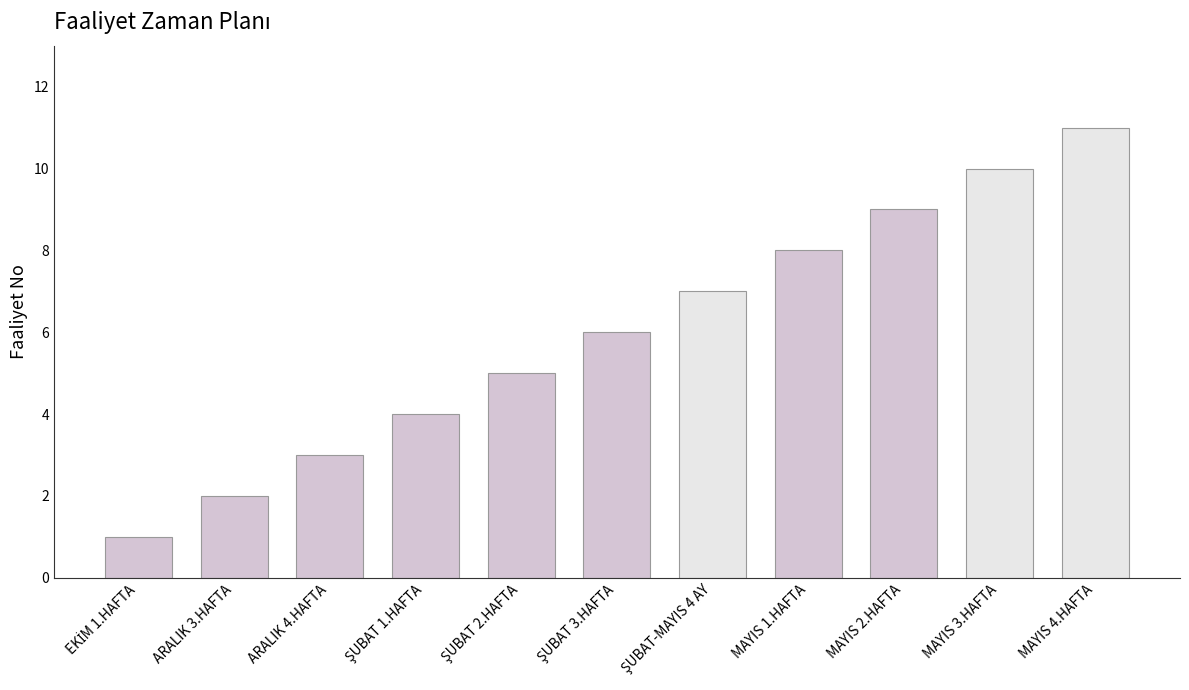

How many series are shown in this chart?

1